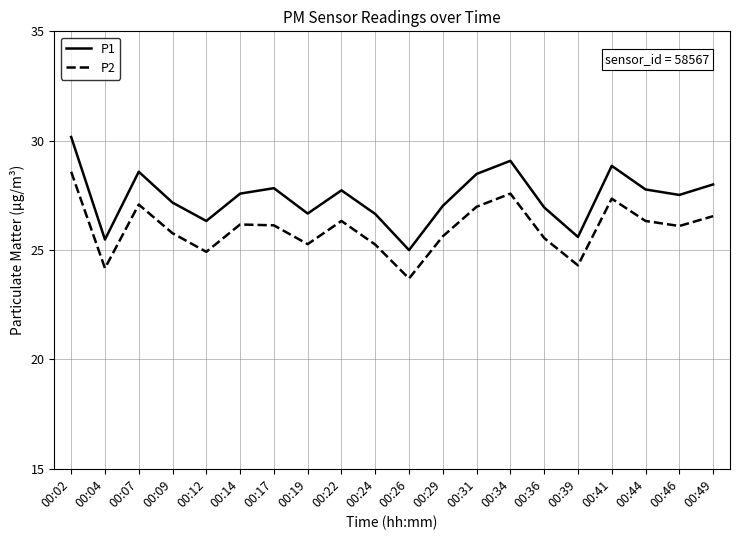

What is the minimum value for P1?

25.0